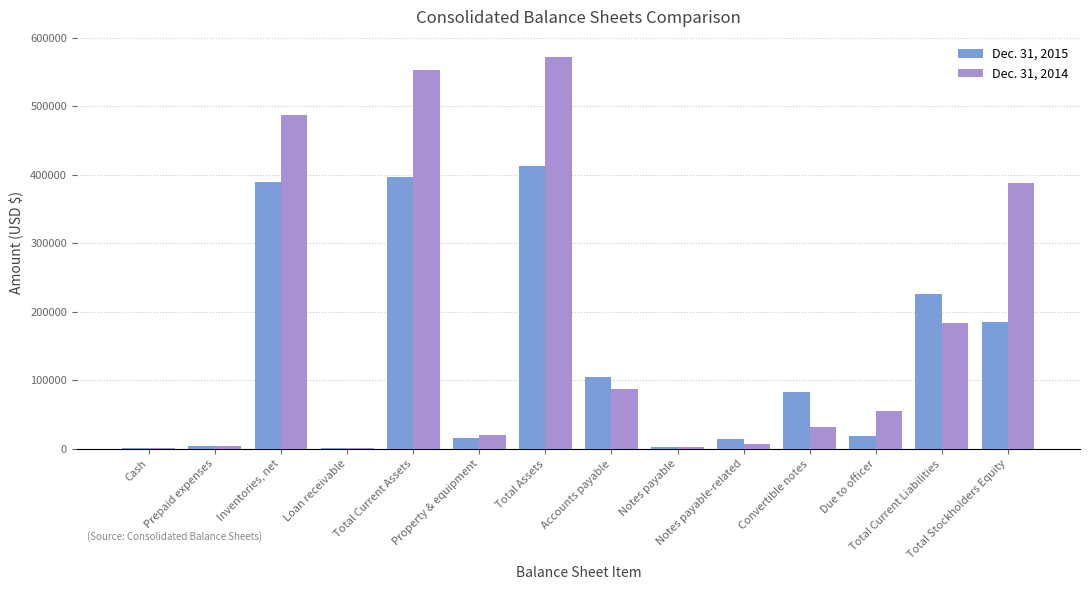

What is the sum of all Dec. 31, 2015 values?

1860088